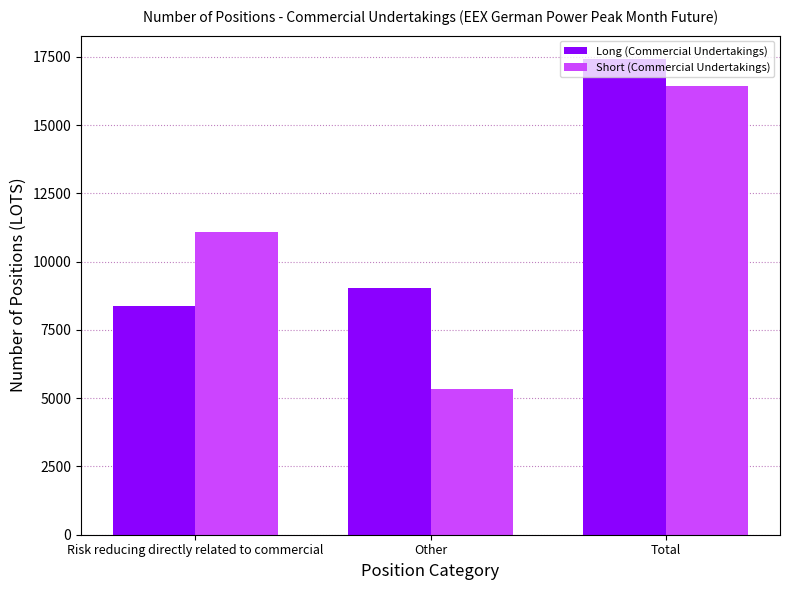

The value of Long (Commercial Undertakings) at Risk reducing directly related to commercial is 14419.5. True or false?

False